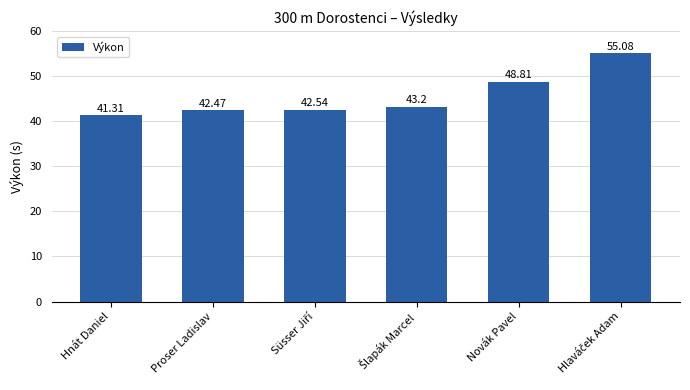

What is the label of the 1st bar from the left?

Hnát Daniel